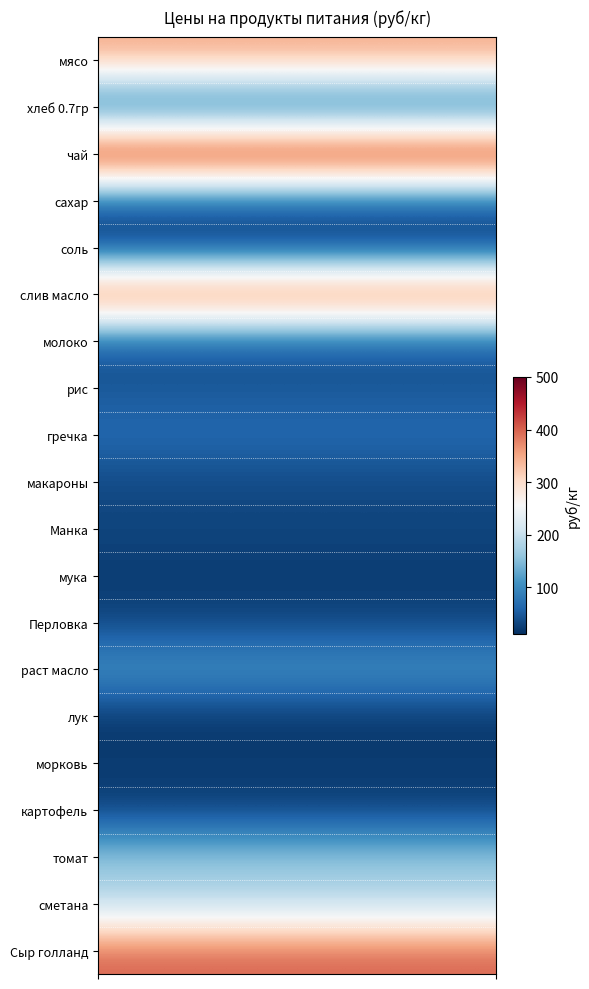

How many data points does each series have?

30